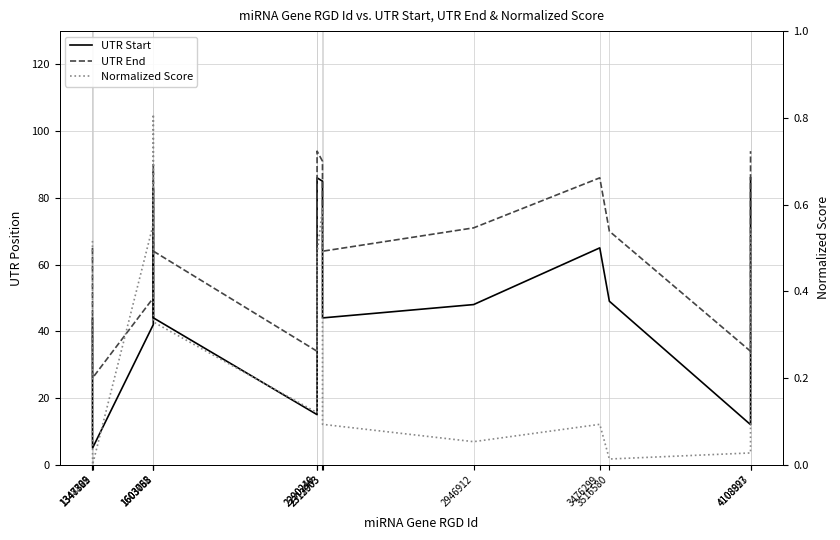

What is the sum of the Normalized Score values at 1603755 and 2290246?

0.8